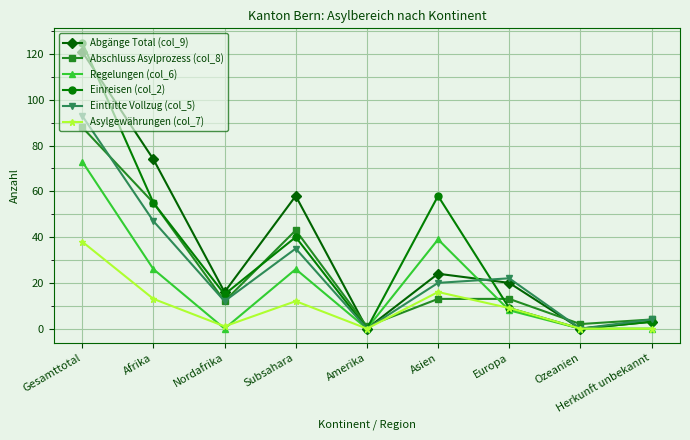

Reading left to right, list all the values displayed in this chart.

Abgänge Total (col_9): Gesamttotal=121	Afrika=74	Nordafrika=16	Subsahara=58	Amerika=0	Asien=24	Europa=20	Ozeanien=0	Herkunft unbekannt=3
Abschluss Asylprozess (col_8): Gesamttotal=88	Afrika=55	Nordafrika=12	Subsahara=43	Amerika=1	Asien=13	Europa=13	Ozeanien=2	Herkunft unbekannt=4
Regelungen (col_6): Gesamttotal=73	Afrika=26	Nordafrika=0	Subsahara=26	Amerika=0	Asien=39	Europa=8	Ozeanien=0	Herkunft unbekannt=0
Einreisen (col_2): Gesamttotal=125	Afrika=55	Nordafrika=15	Subsahara=40	Amerika=0	Asien=58	Europa=9	Ozeanien=0	Herkunft unbekannt=3
Eintritte Vollzug (col_5): Gesamttotal=93	Afrika=47	Nordafrika=12	Subsahara=35	Amerika=0	Asien=20	Europa=22	Ozeanien=0	Herkunft unbekannt=4
Asylgewährungen (col_7): Gesamttotal=38	Afrika=13	Nordafrika=1	Subsahara=12	Amerika=0	Asien=16	Europa=9	Ozeanien=0	Herkunft unbekannt=0